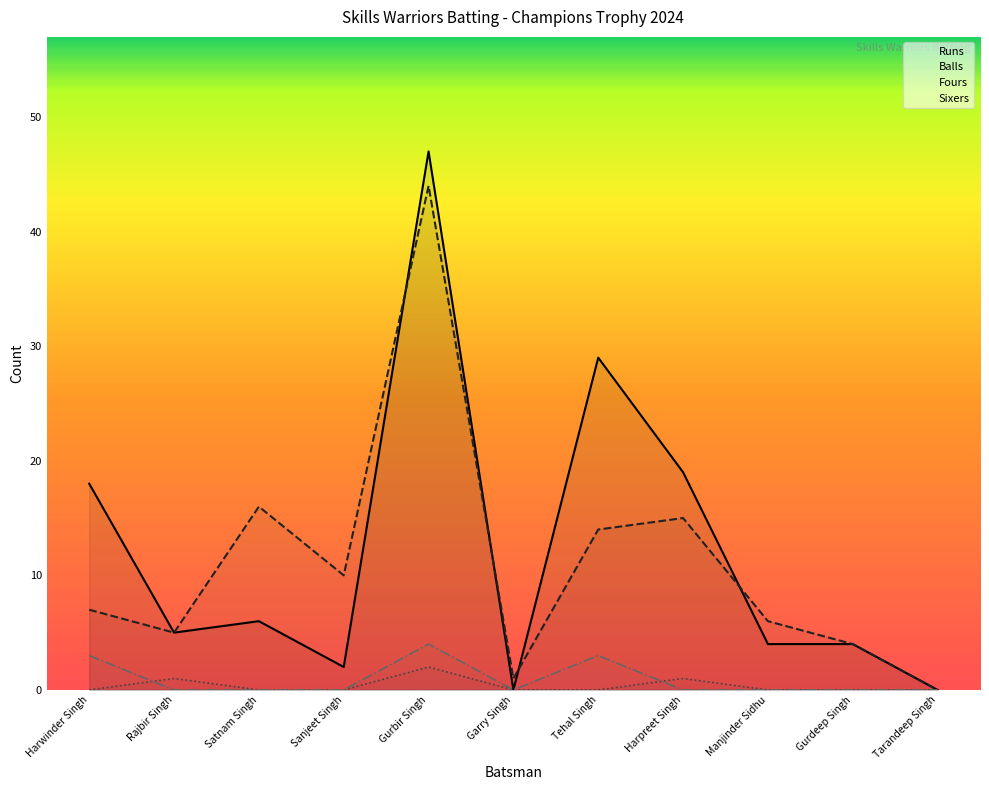

True or false: Sixers and Balls cross at least once.

False